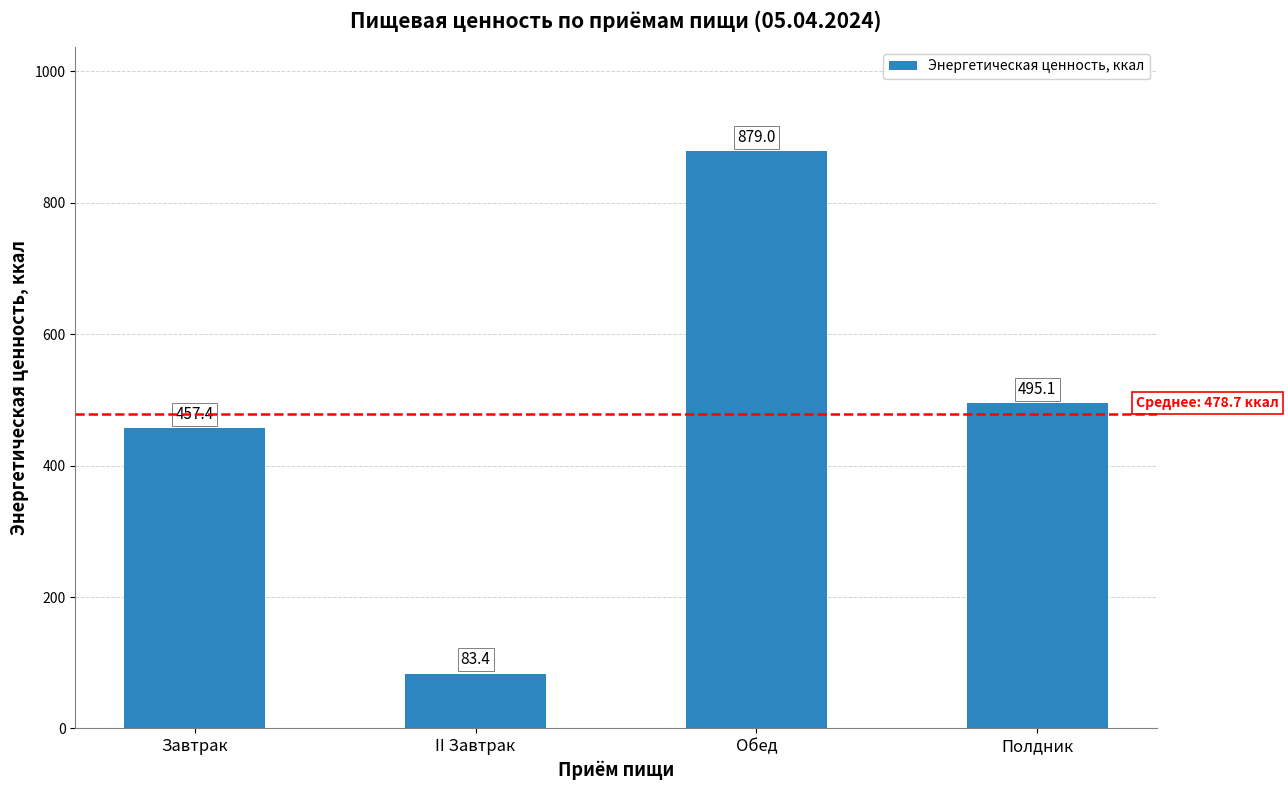

What is the greatest value displayed?

879.0